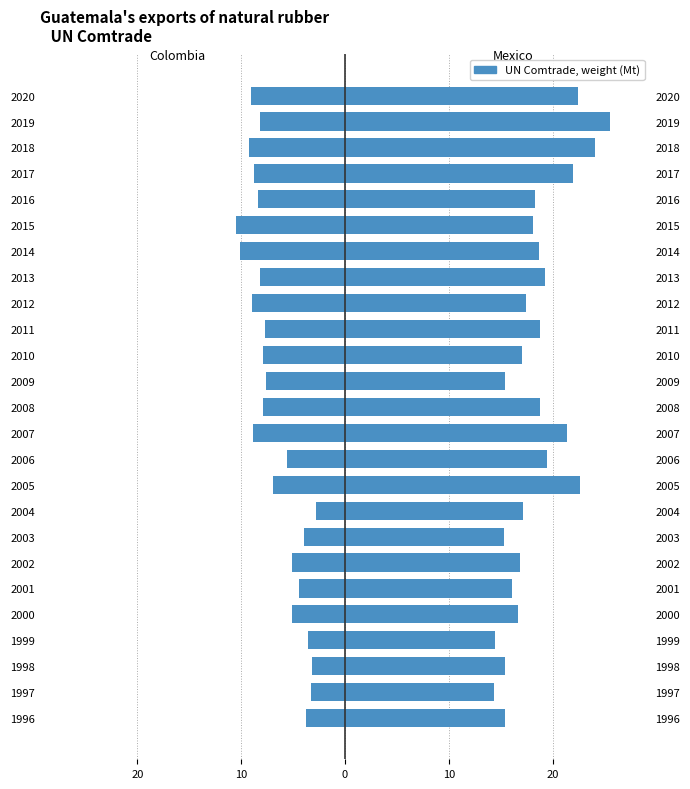

What is the difference between the second highest and second lowest values in the Mexico (Male) series?

9.6